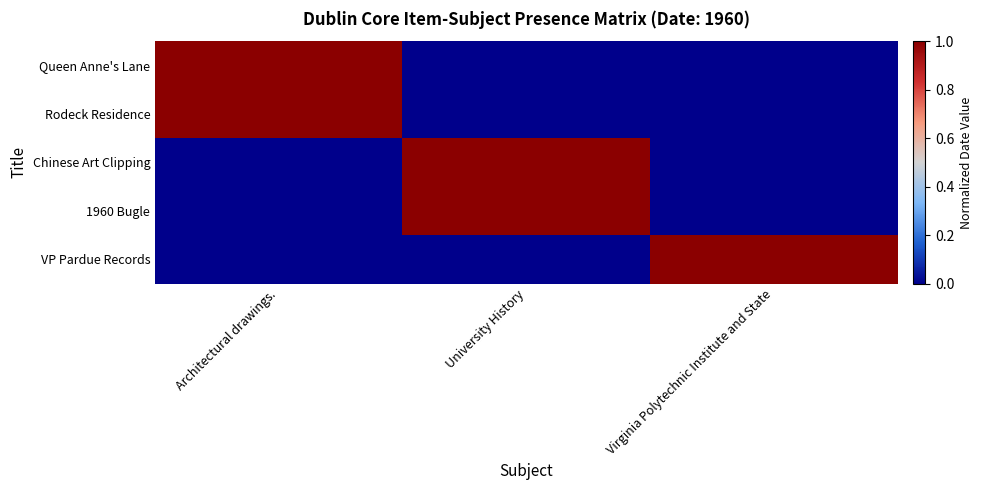

Reading left to right, extract all data points from this chart.

Queen Anne's Lane: Architectural drawings.=1	University History=0	Virginia Polytechnic Institute and State=0
Rodeck Residence: Architectural drawings.=1	University History=0	Virginia Polytechnic Institute and State=0
Chinese Art Clipping: Architectural drawings.=0	University History=1	Virginia Polytechnic Institute and State=0
1960 Bugle: Architectural drawings.=0	University History=1	Virginia Polytechnic Institute and State=0
VP Pardue Records: Architectural drawings.=0	University History=0	Virginia Polytechnic Institute and State=1